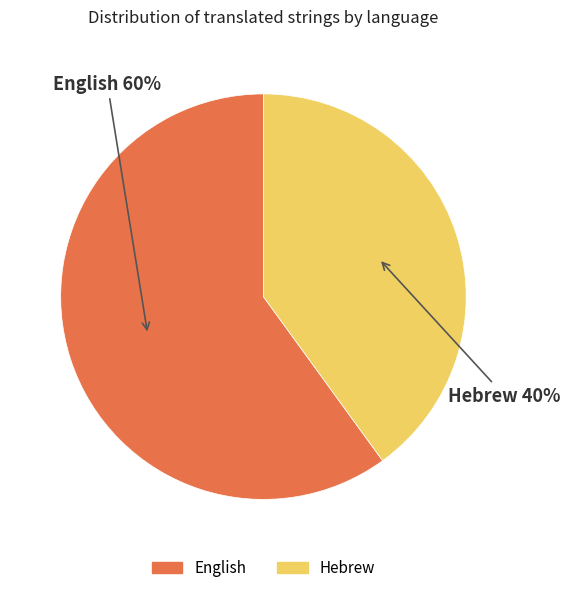

Which slice represents more than half of the pie?

English